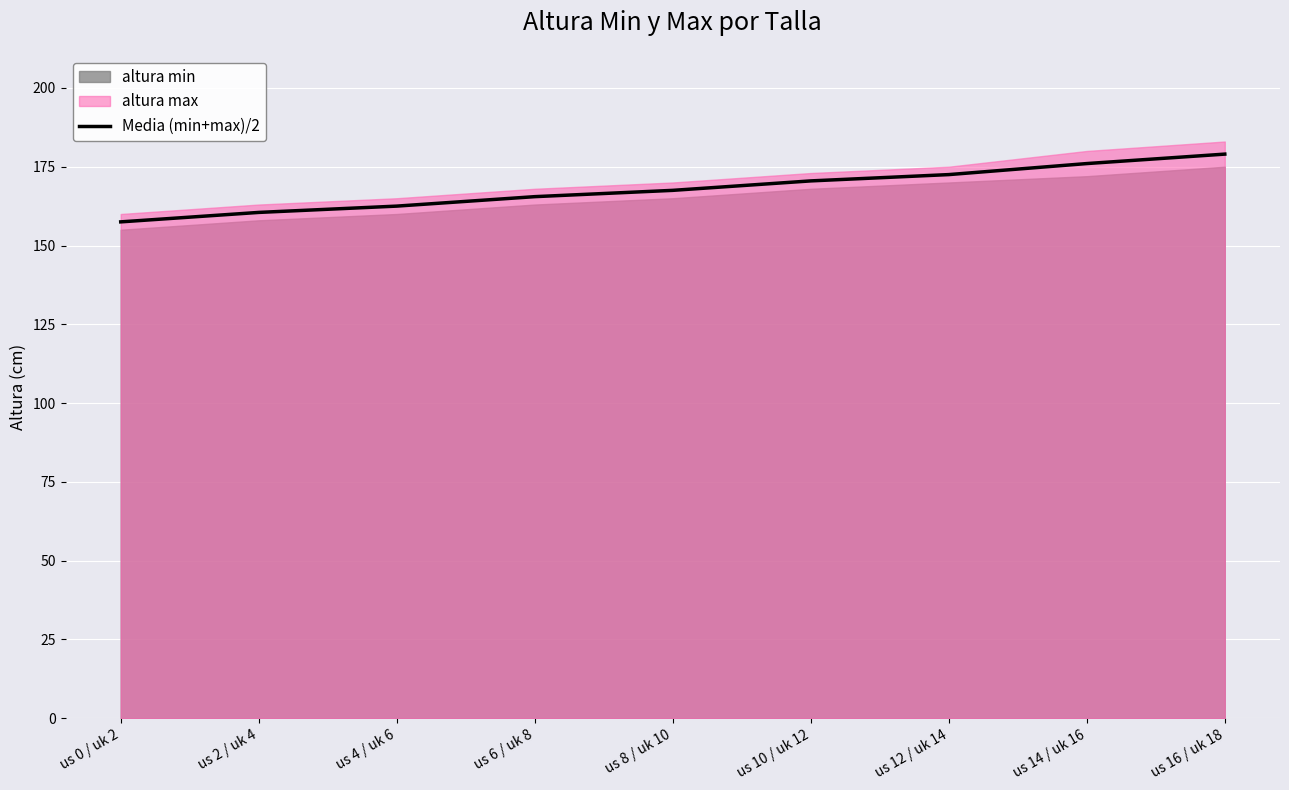

At which label does the data first exceed 167?

us 8 / uk 10